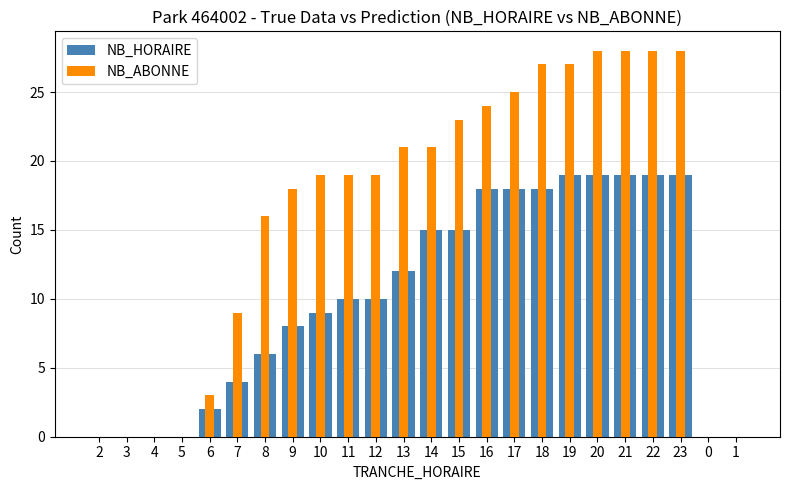

Which series has the largest range (max minus min)?

NB_ABONNE